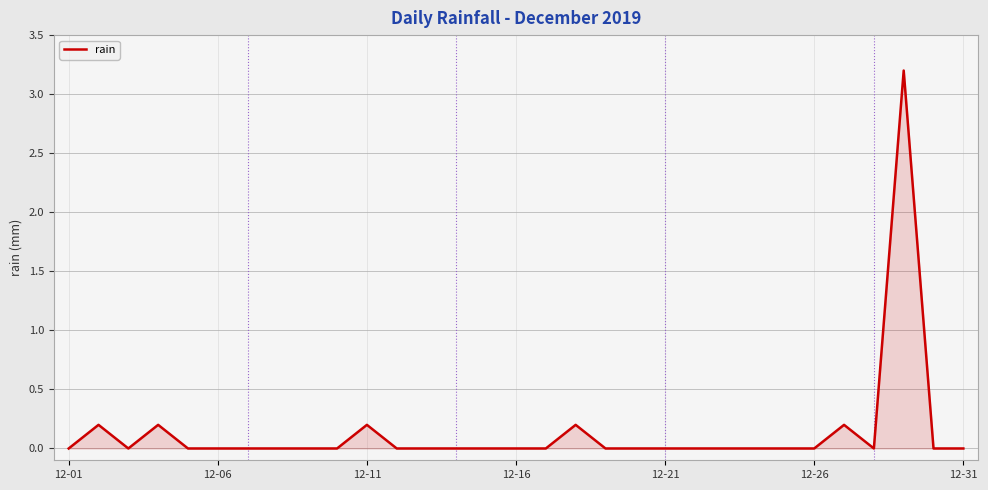

True or false: the data shows 1.0 at 12-31.

False